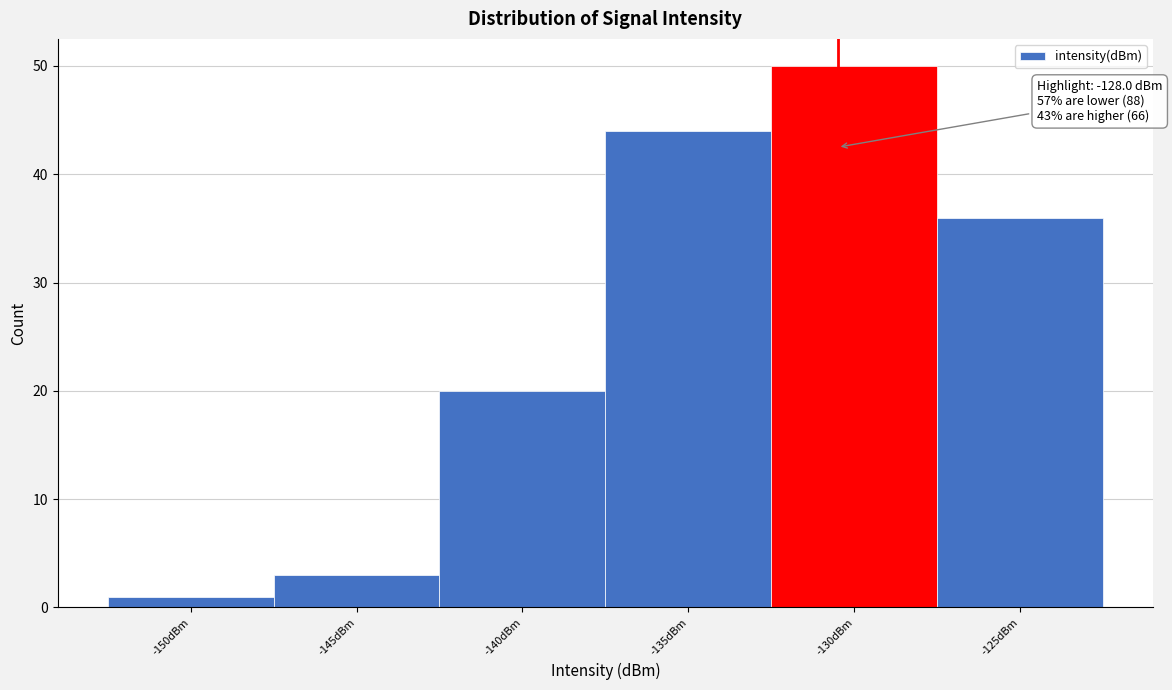

Reading right to left, list all the values displayed in this chart.

36	50	44	20	3	1